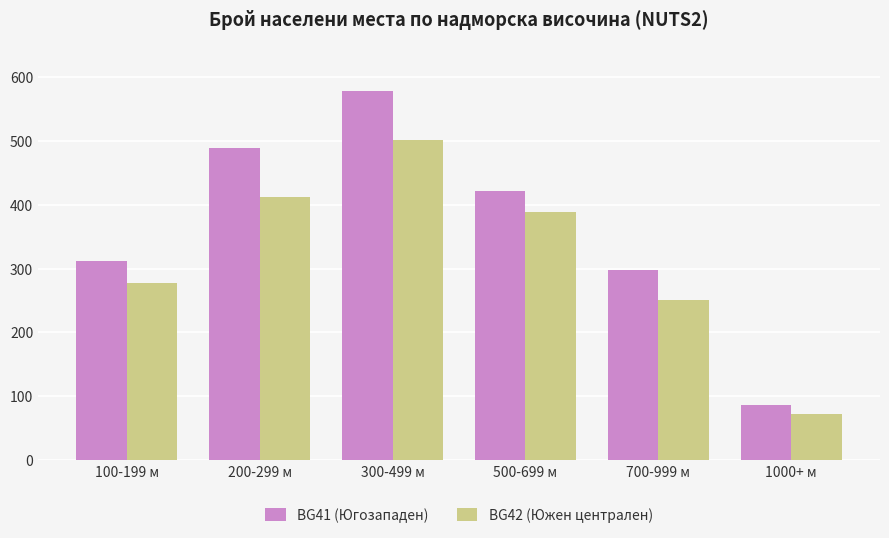

Is it true that BG41 (Югозападен) equals 312 at 100-199 м?

True